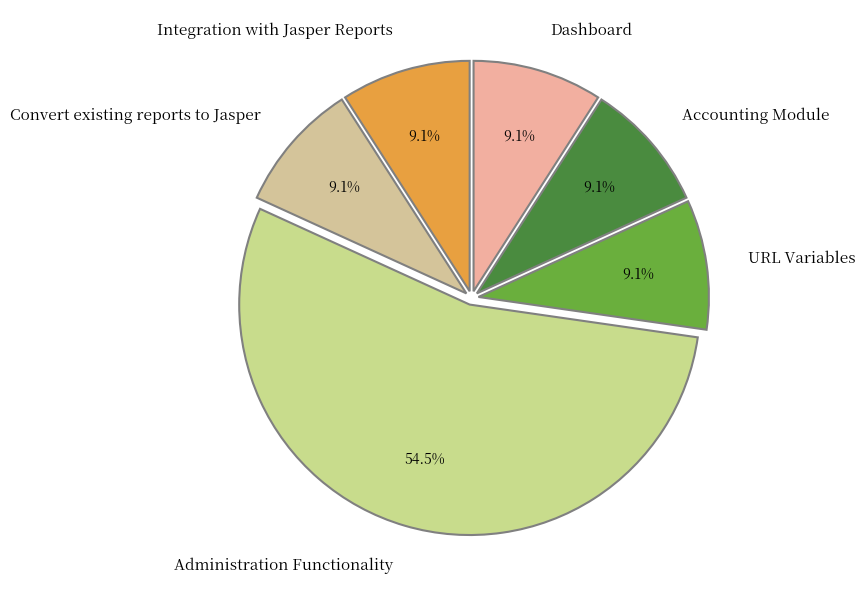

Combined, what portion of the pie is URL Variables and Convert existing reports to Jasper?

18.2%